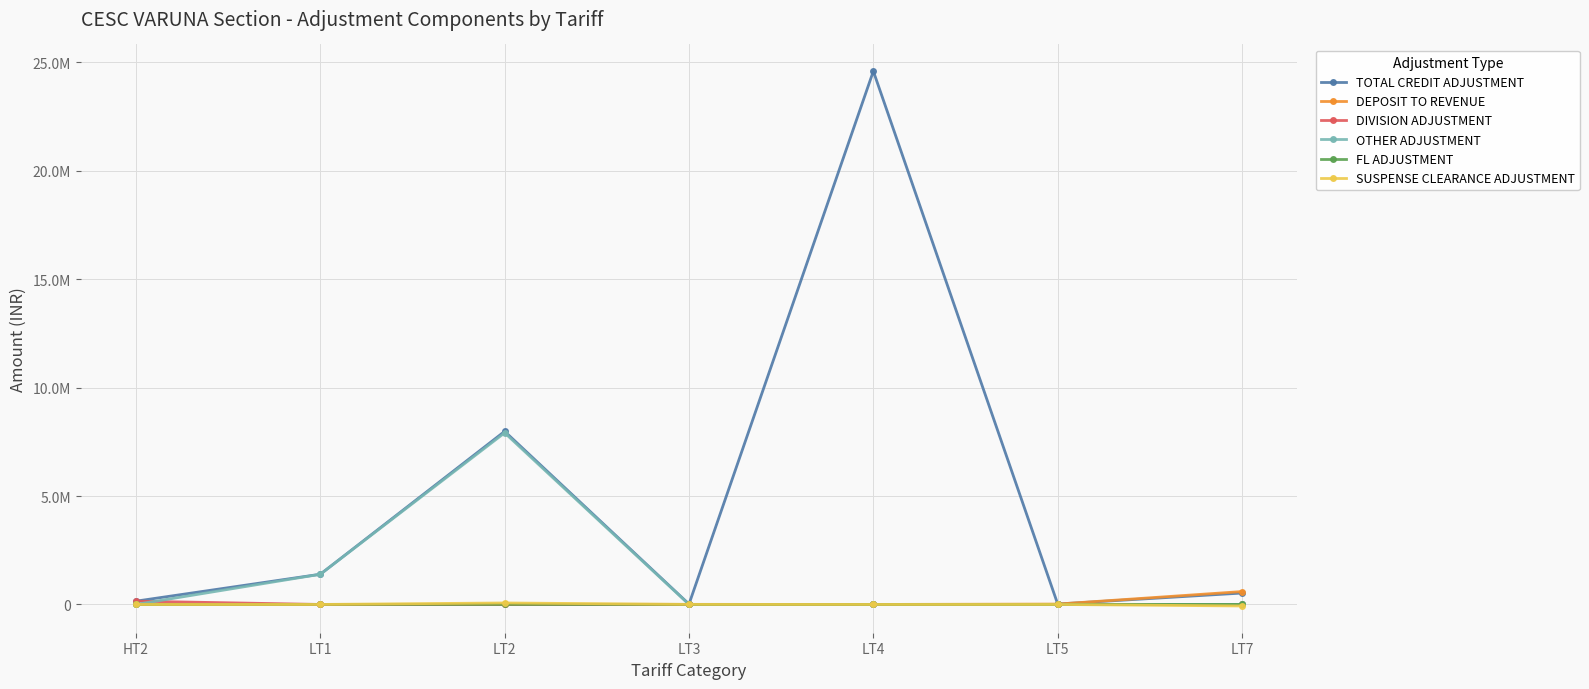

True or false: OTHER ADJUSTMENT and SUSPENSE CLEARANCE ADJUSTMENT intersect in this chart.

True